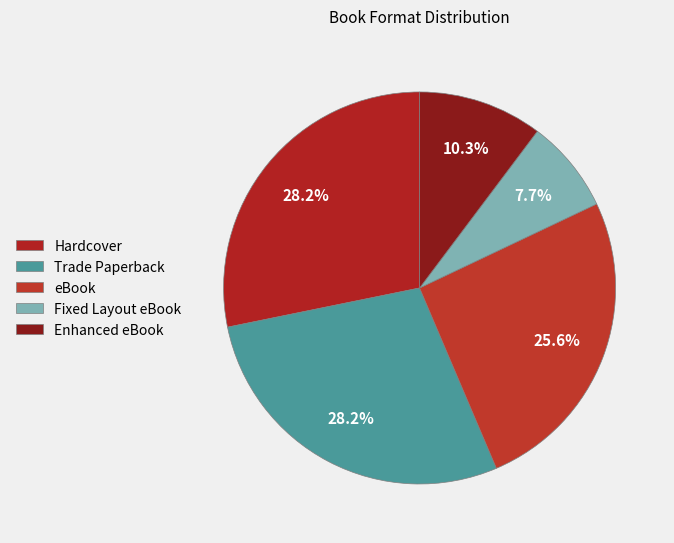

Is it true that Enhanced eBook is 20% of the pie?

False